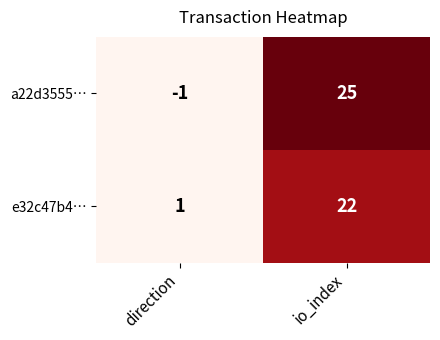

At which category is the sum across all series the highest?

io_index